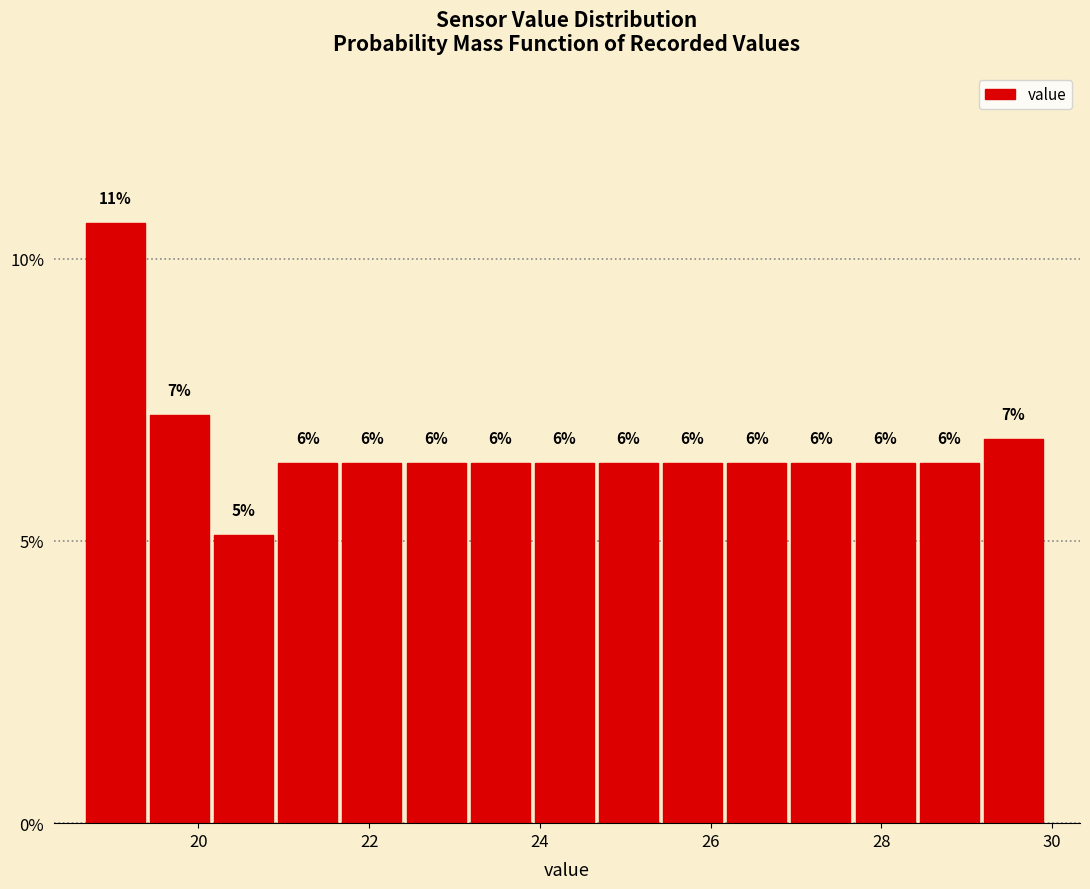

Read against the x-axis, roughly where is the centre of the tallest bar?

19.0